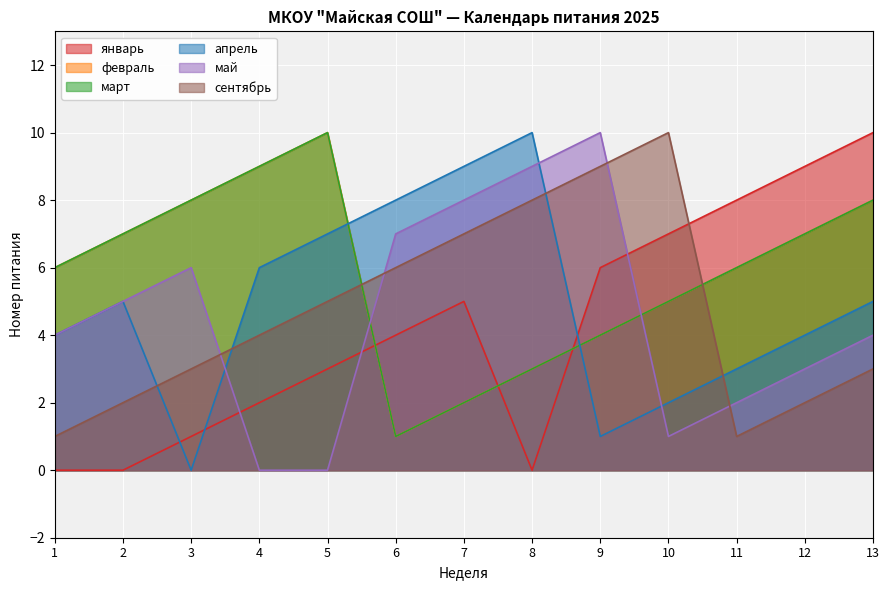

What are all the series names shown in the legend?

январь, февраль, март, апрель, май, сентябрь